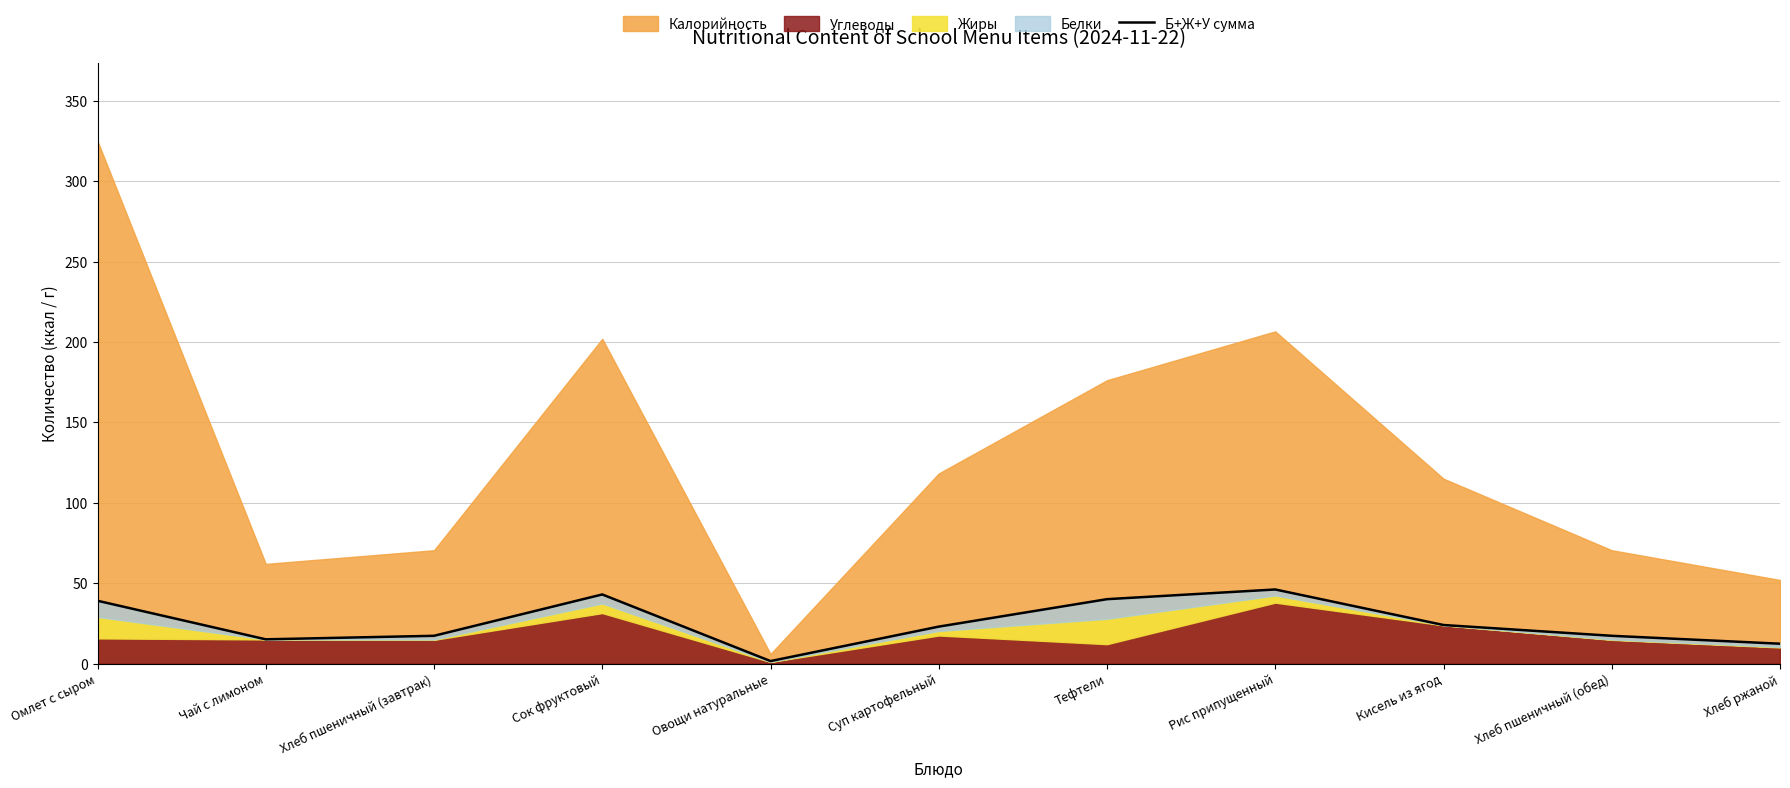

The chart shows a value of 8.5 at Хлеб пшеничный (обед). True or false?

False